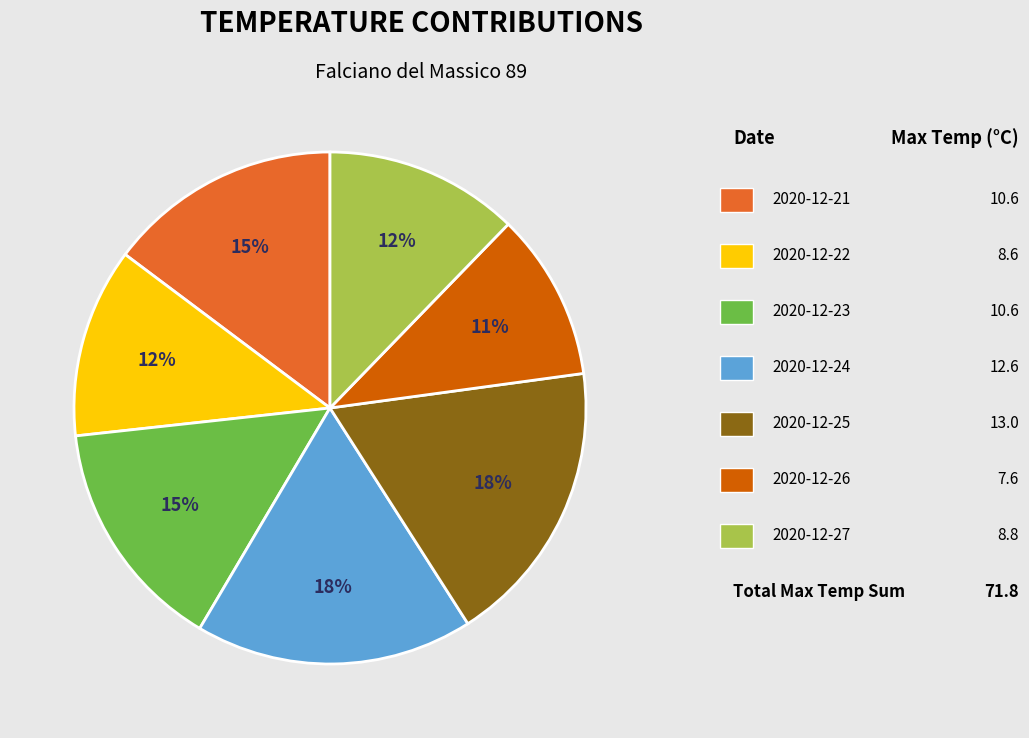

Is there a majority slice in this chart?

No